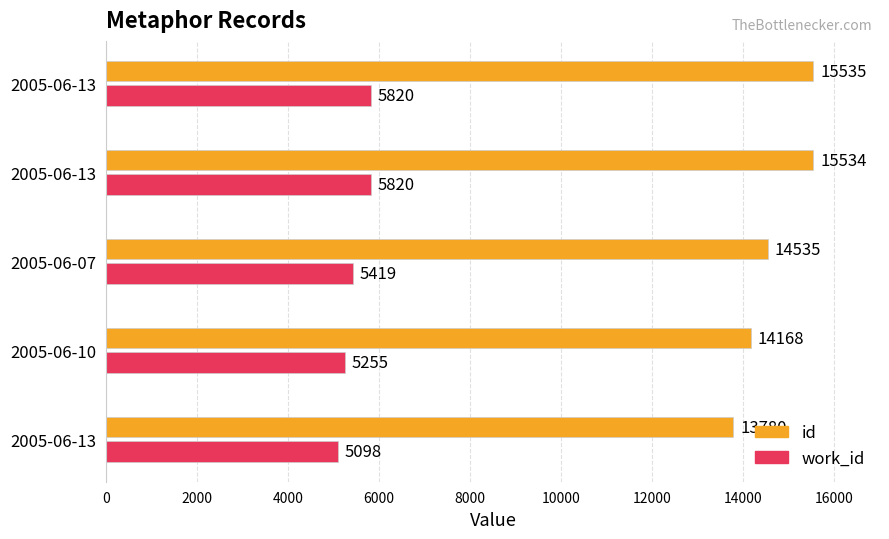

How many distinct data groups are displayed?

2